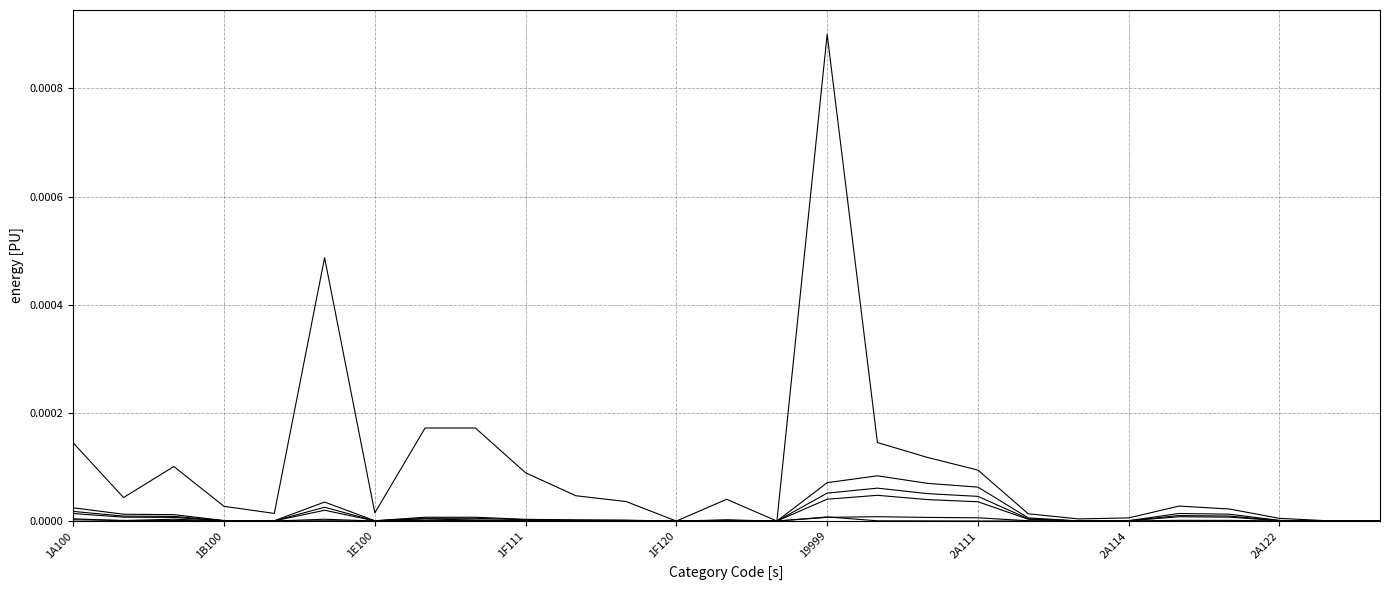

How many lines are shown in the chart?

6